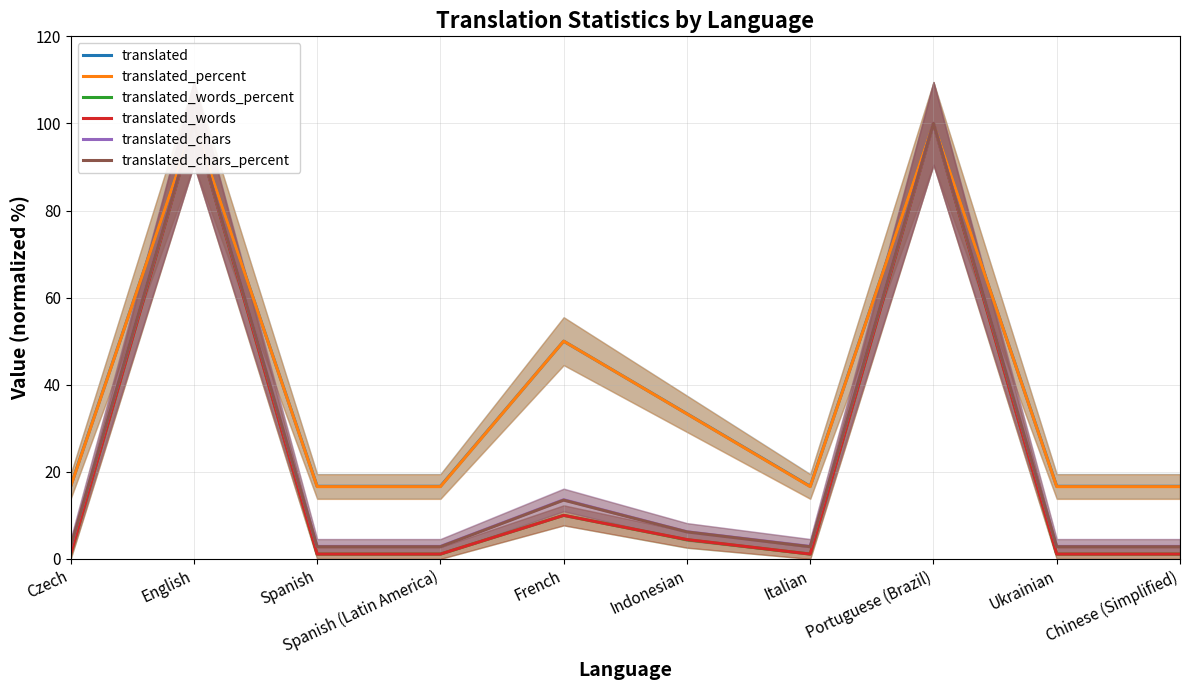

In translated_percent, how many points are higher than both neighbors (excluding endpoints)?

3